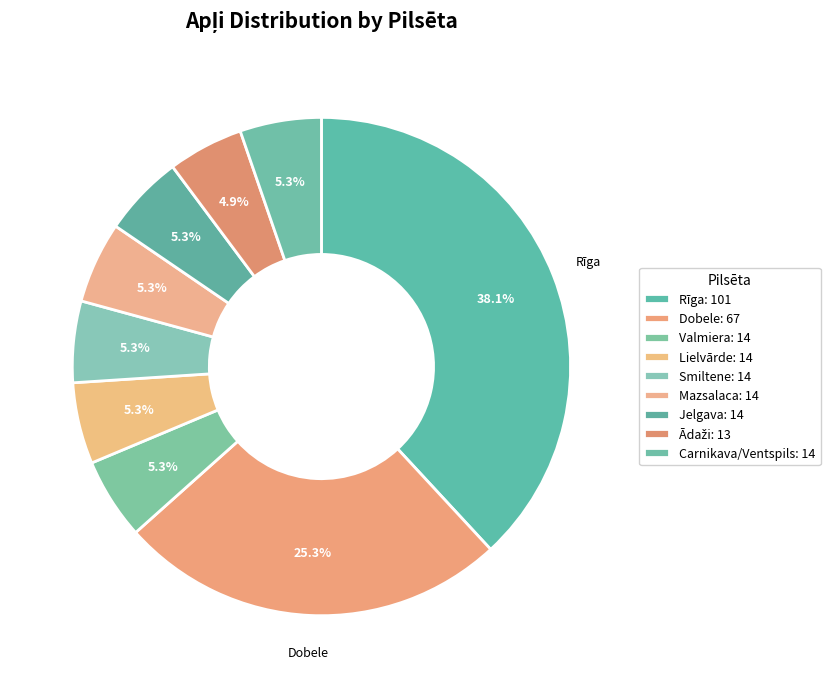

Combined, do Lielvārde and Valmiera account for over 50%?

No